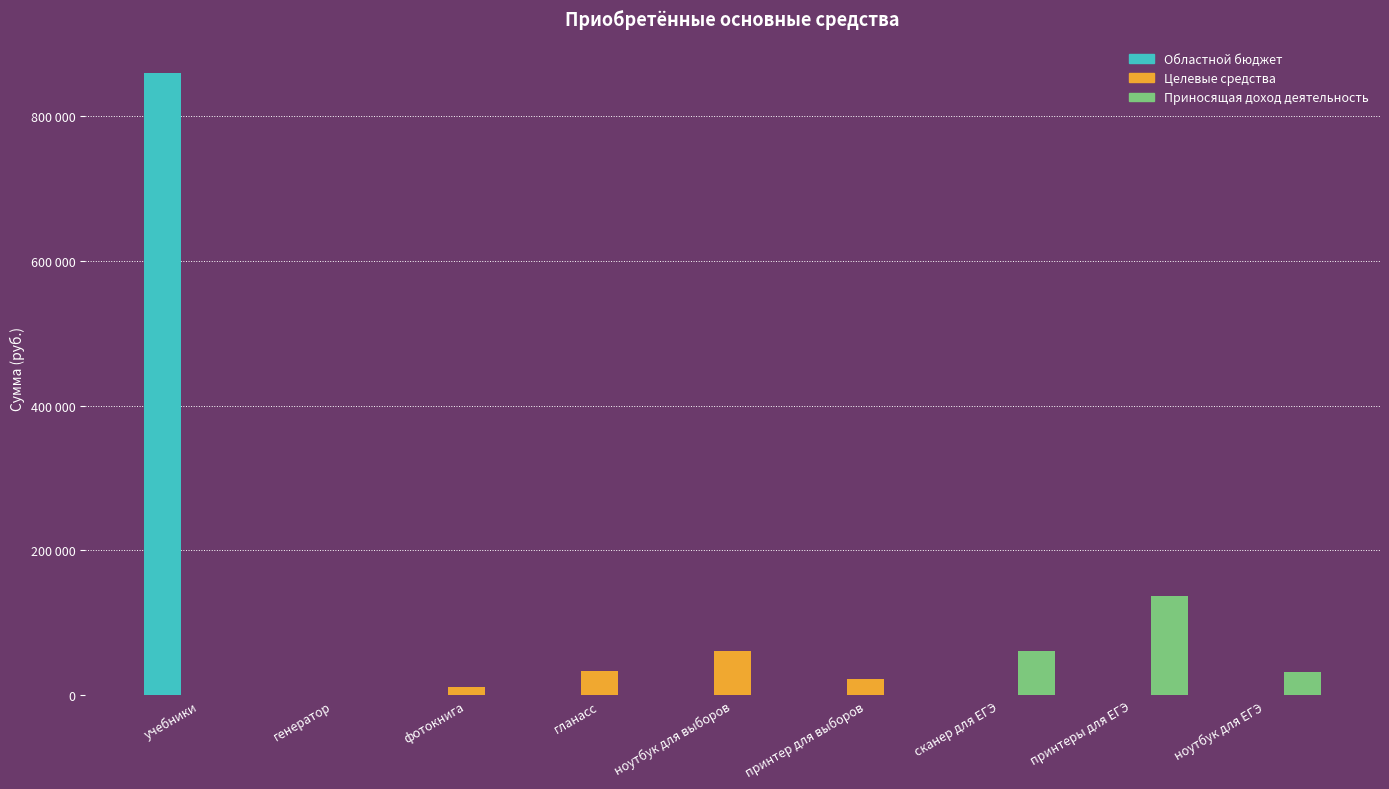

Are the bars grouped side by side (vs. stacked)?

Yes